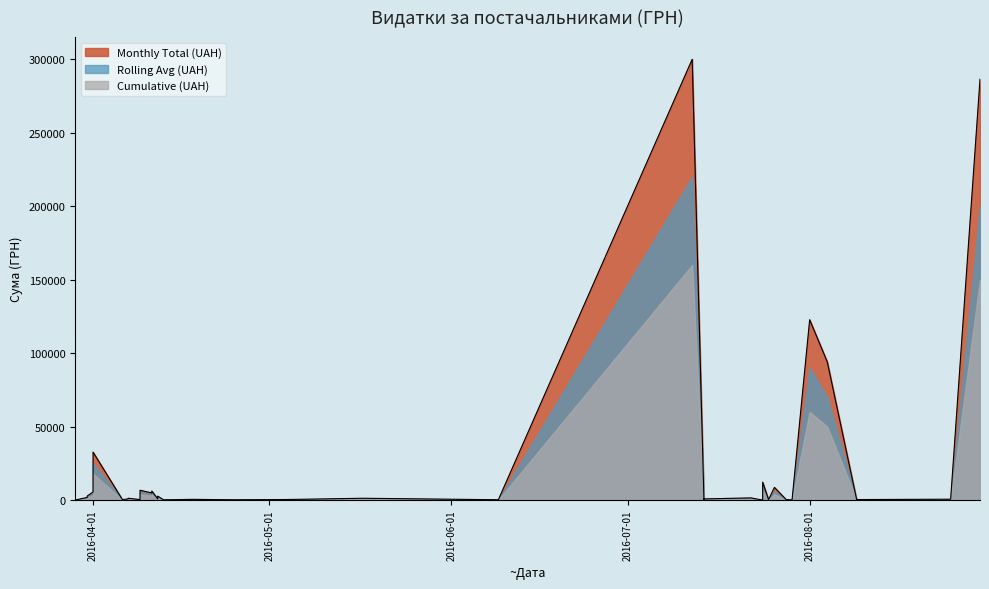

True or false: Cumulative (UAH) and Monthly Total (UAH) cross at least once.

False